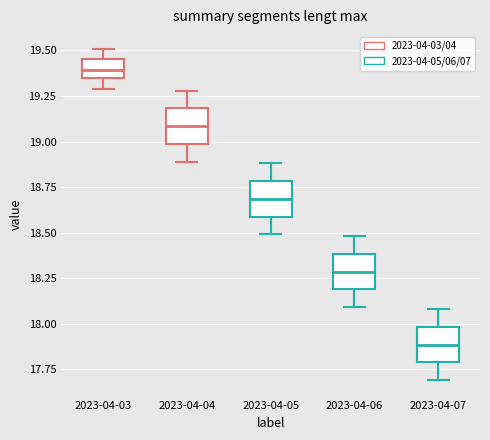

Reading left to right, transcribe this box plot: for each box, give where its median line is, the range the box spans, and where its two whiskers end, as read against the y-axis. The values are not printed on the chart, so give them approximately, as read against the axis.

2023-04-03: median 19.40, box 19.35 to 19.45, whiskers 19.30 to 19.50
2023-04-04: median 19.10, box 19.00 to 19.20, whiskers 18.90 to 19.30
2023-04-05: median 18.70, box 18.60 to 18.80, whiskers 18.50 to 18.90
2023-04-06: median 18.30, box 18.20 to 18.40, whiskers 18.10 to 18.50
2023-04-07: median 17.90, box 17.80 to 18.00, whiskers 17.70 to 18.10